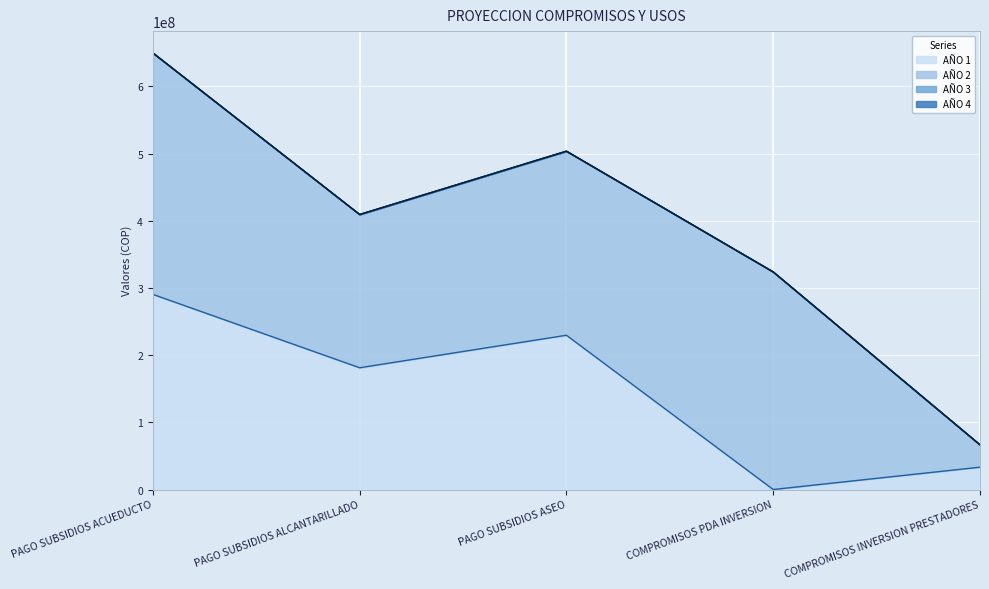

True or false: AÑO 3 has more than 1 interior local peaks.

False